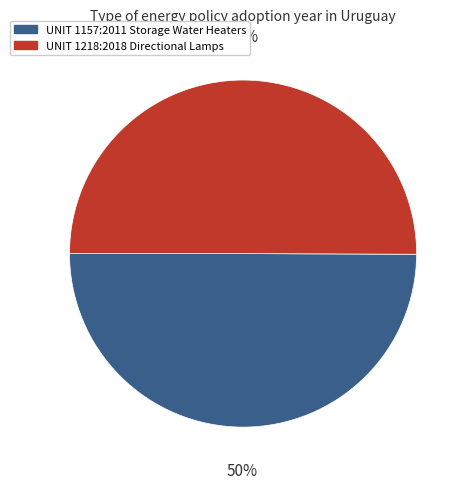

Do UNIT 1157:2011 Storage Water Heaters and UNIT 1218:2018 Directional Lamps together represent more than half of the pie?

Yes